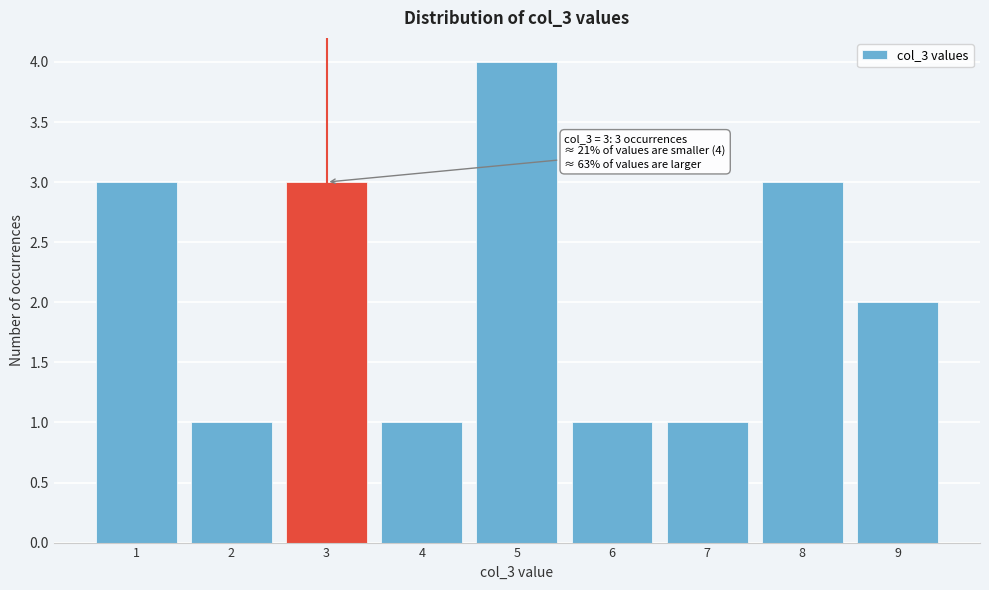

Which range on the x-axis has the tallest bar?

4.5 to 5.5